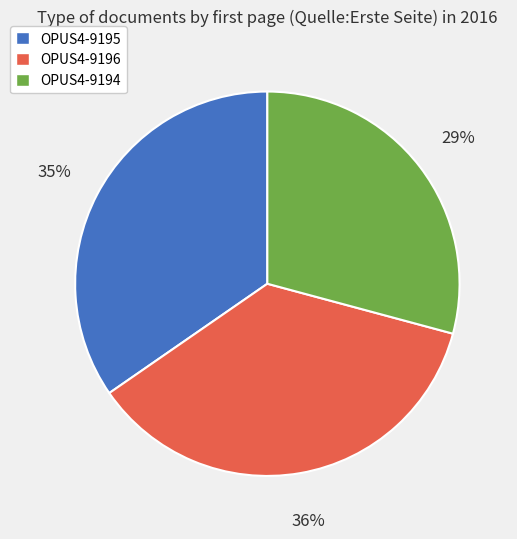

Which slice is the largest?

OPUS4-9196